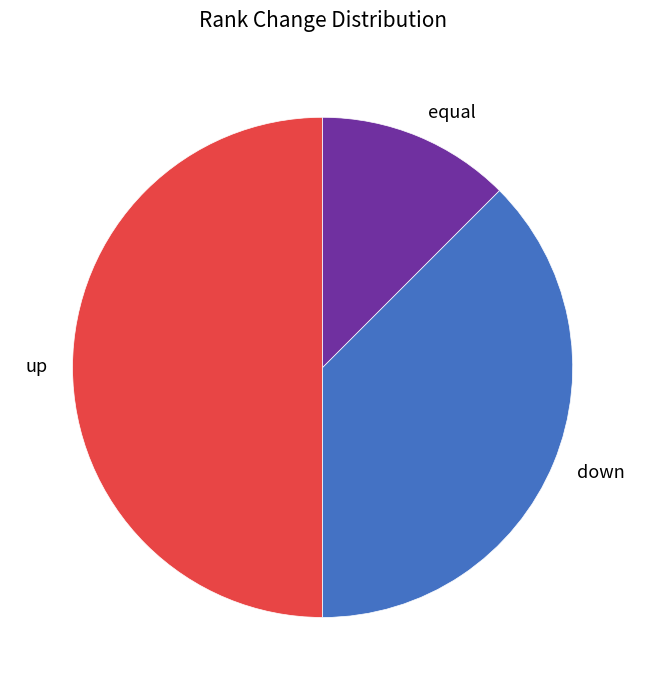

Is it true that up is 37% of the pie?

False